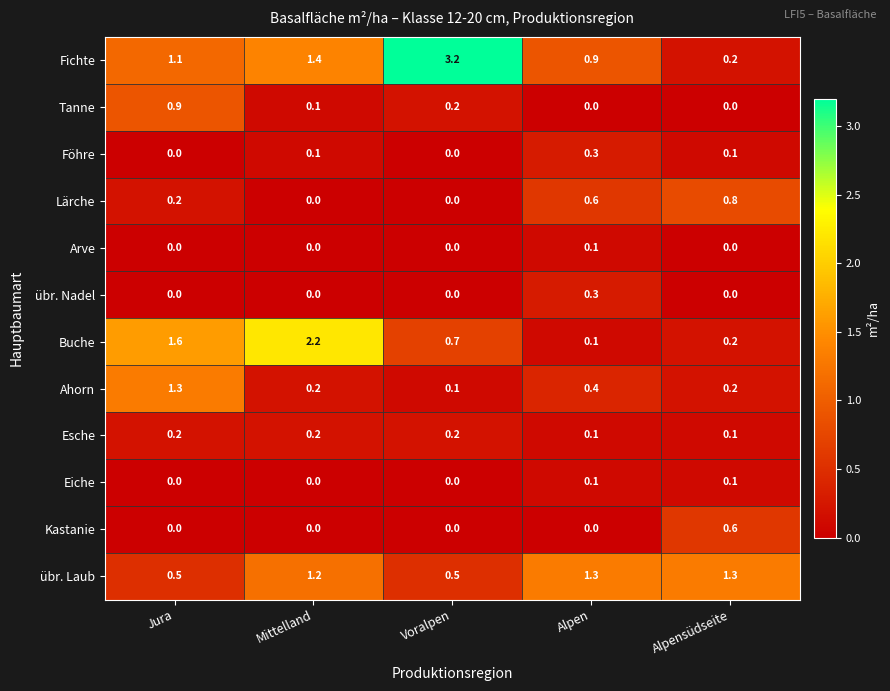

Which series has the largest total across all categories?

Fichte